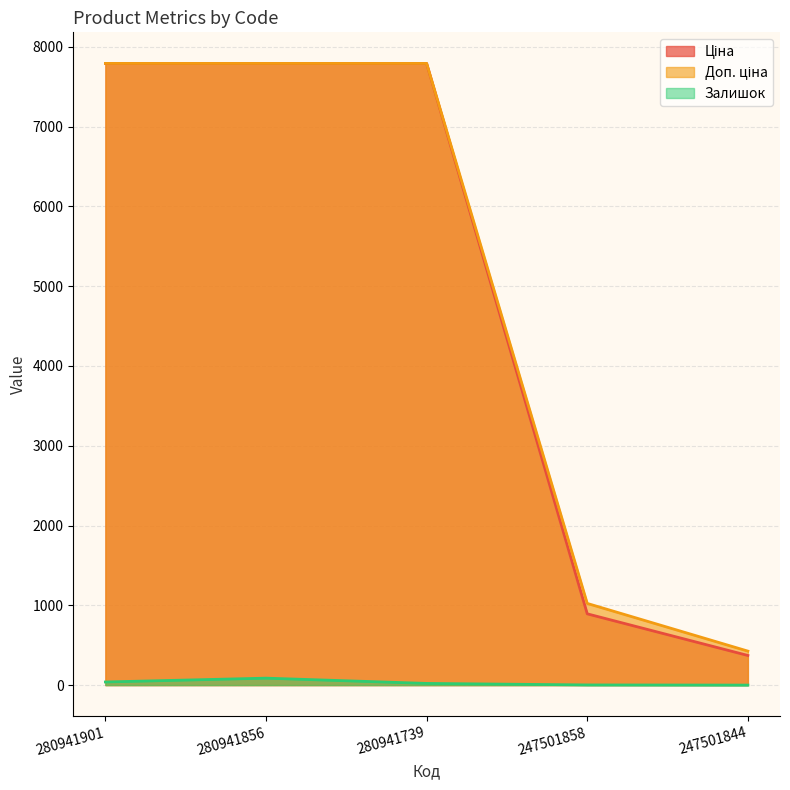

True or false: Доп. ціна and Ціна cross at least once.

False